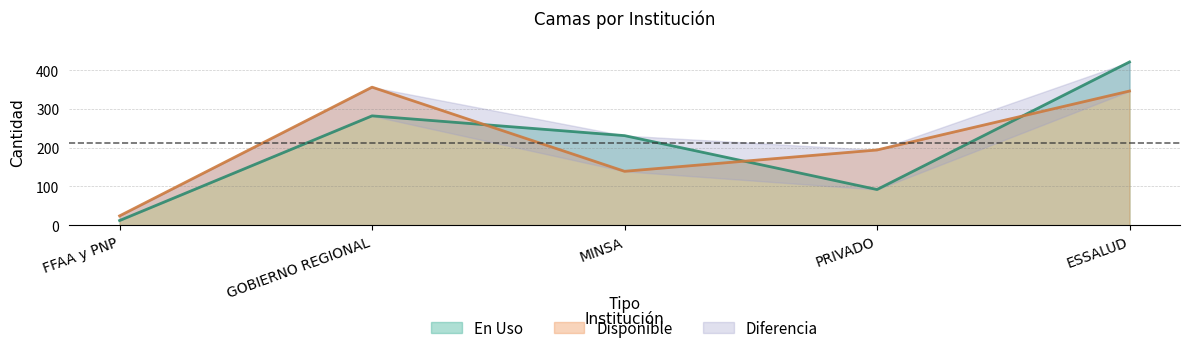

The En Uso series shows 12 at FFAA y PNP. True or false?

True